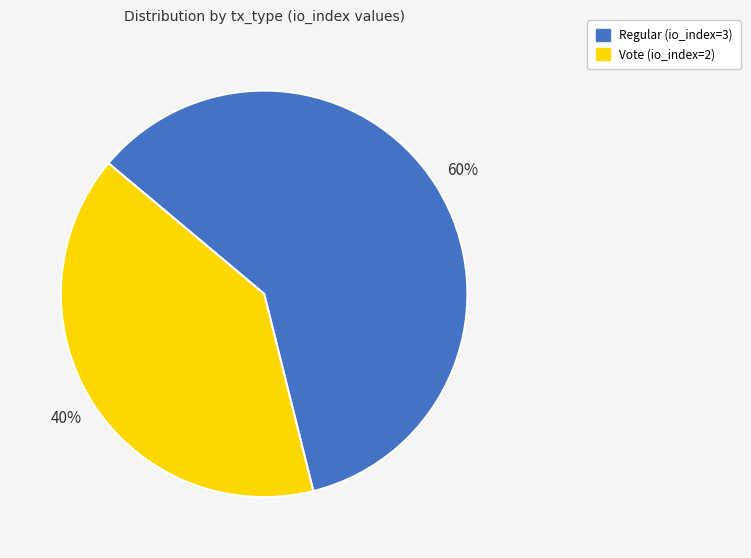

What is the smallest slice in the pie chart?

Vote (io_index=2)